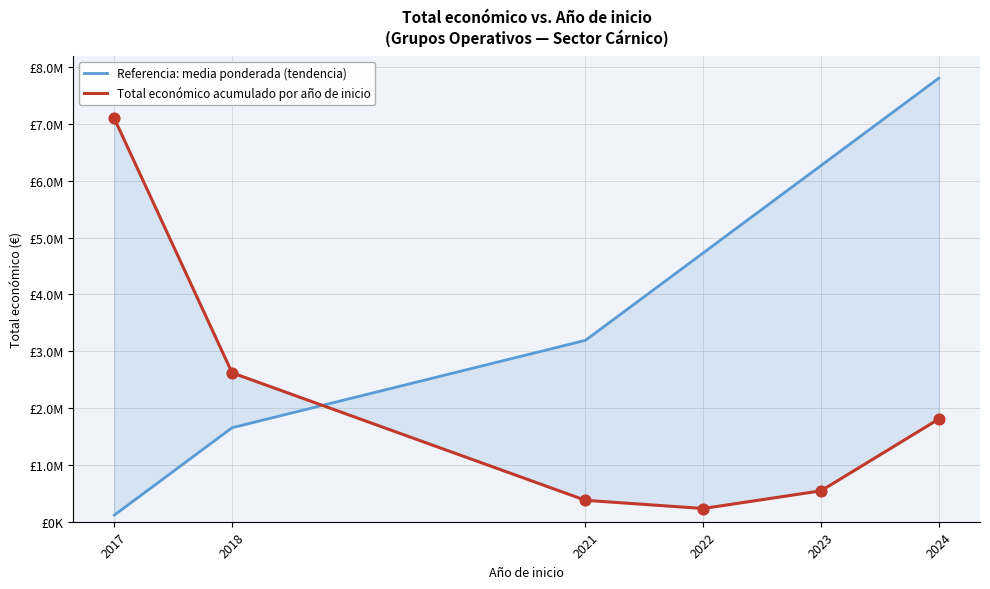

What is the total value across all series at 2022?

4964535.1